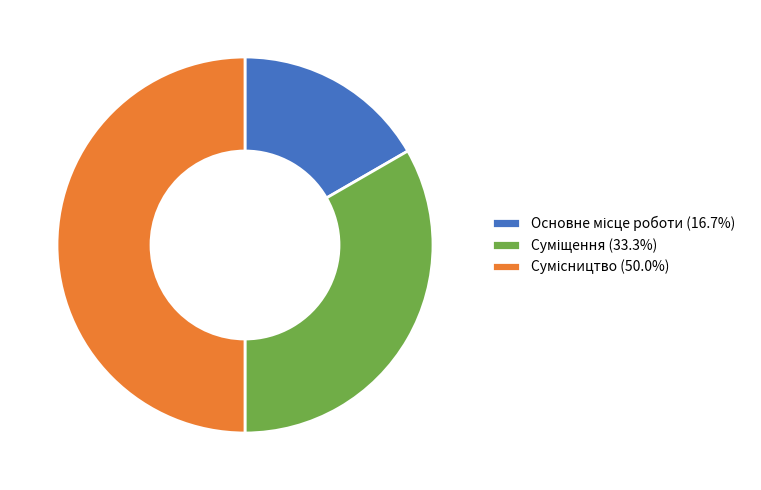

Which category has the smallest portion of the pie?

Основне місце роботи